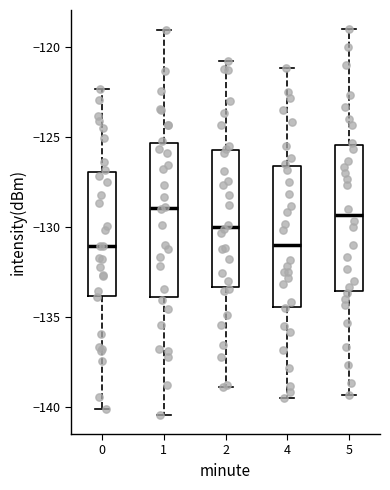

Reading left to right, read every box against the y-axis: the position of its median line, the range the box covers, and the ends of its whiskers. The values are not printed on the chart, so give them approximately, as read against the axis.

0: median -131.0, box -134.0 to -127.0, whiskers -140.0 to -122.5
1: median -129.0, box -134.0 to -125.5, whiskers -140.5 to -119.0
2: median -130.0, box -133.5 to -125.5, whiskers -139.0 to -121.0
4: median -131.0, box -134.5 to -126.5, whiskers -139.5 to -121.0
5: median -129.5, box -133.5 to -125.5, whiskers -139.5 to -119.0